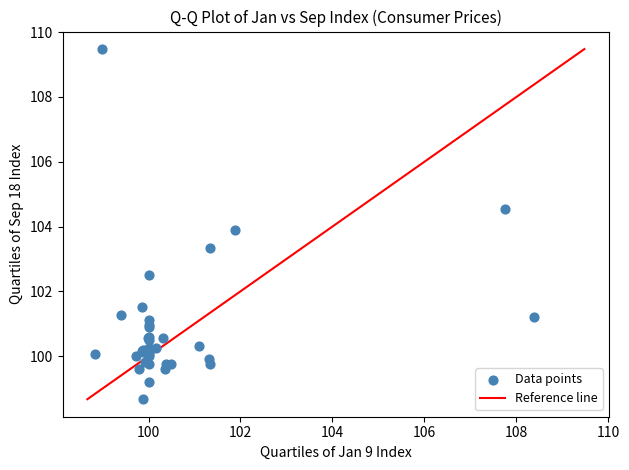

What Y value in the scatter plot is closest to 104?

103.9